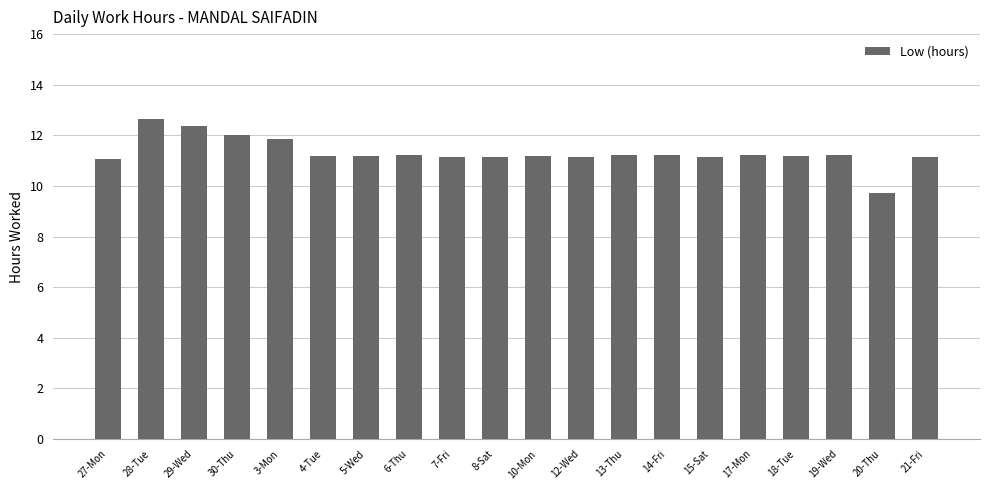

Which has a higher value, 15-Sat or 29-Wed?

29-Wed